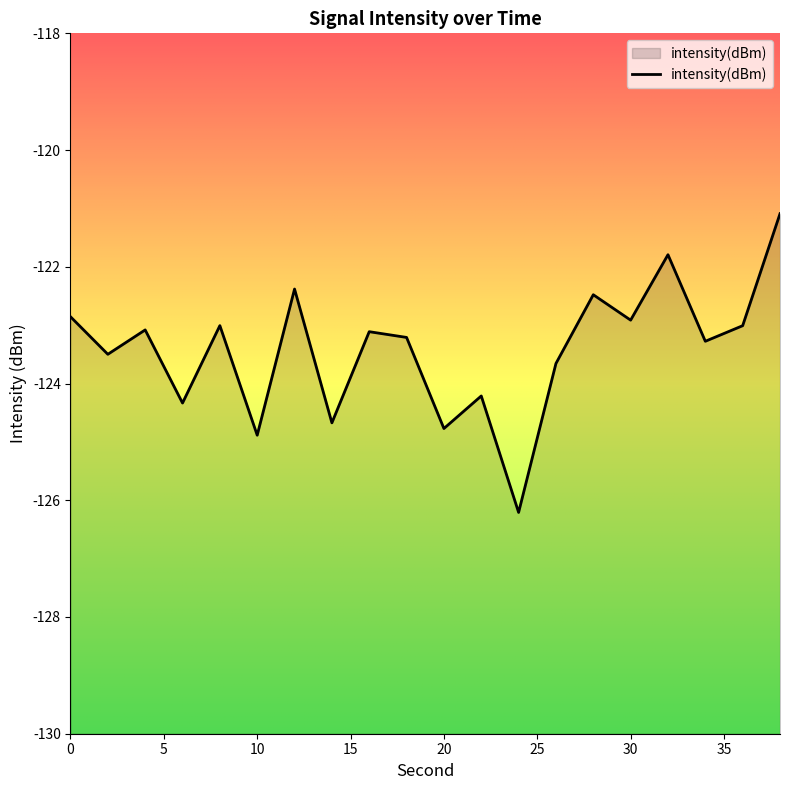

Where is the first local minimum?

2